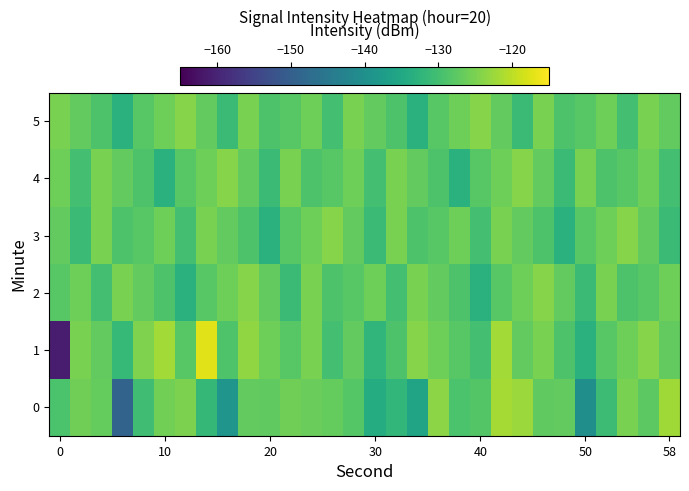

Which series has the widest spread of values?

row_1